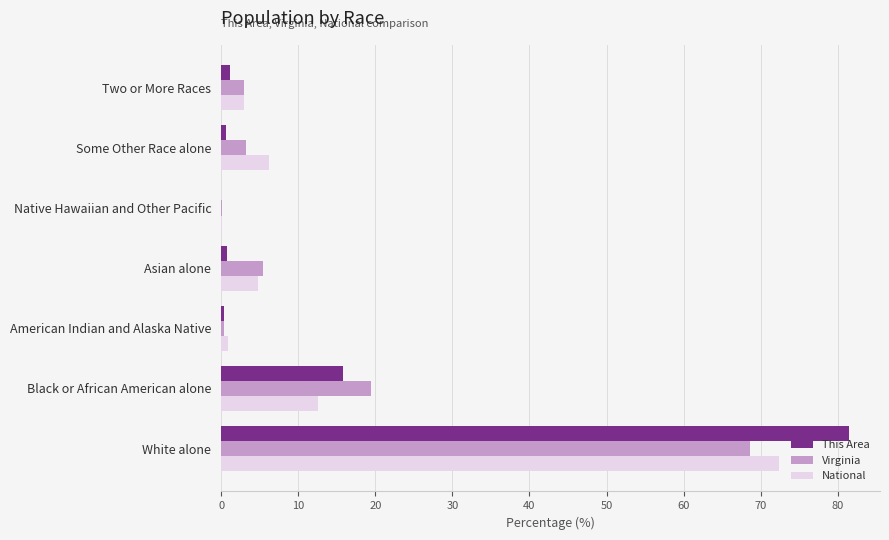

What is the maximum value for Virginia?

68.6